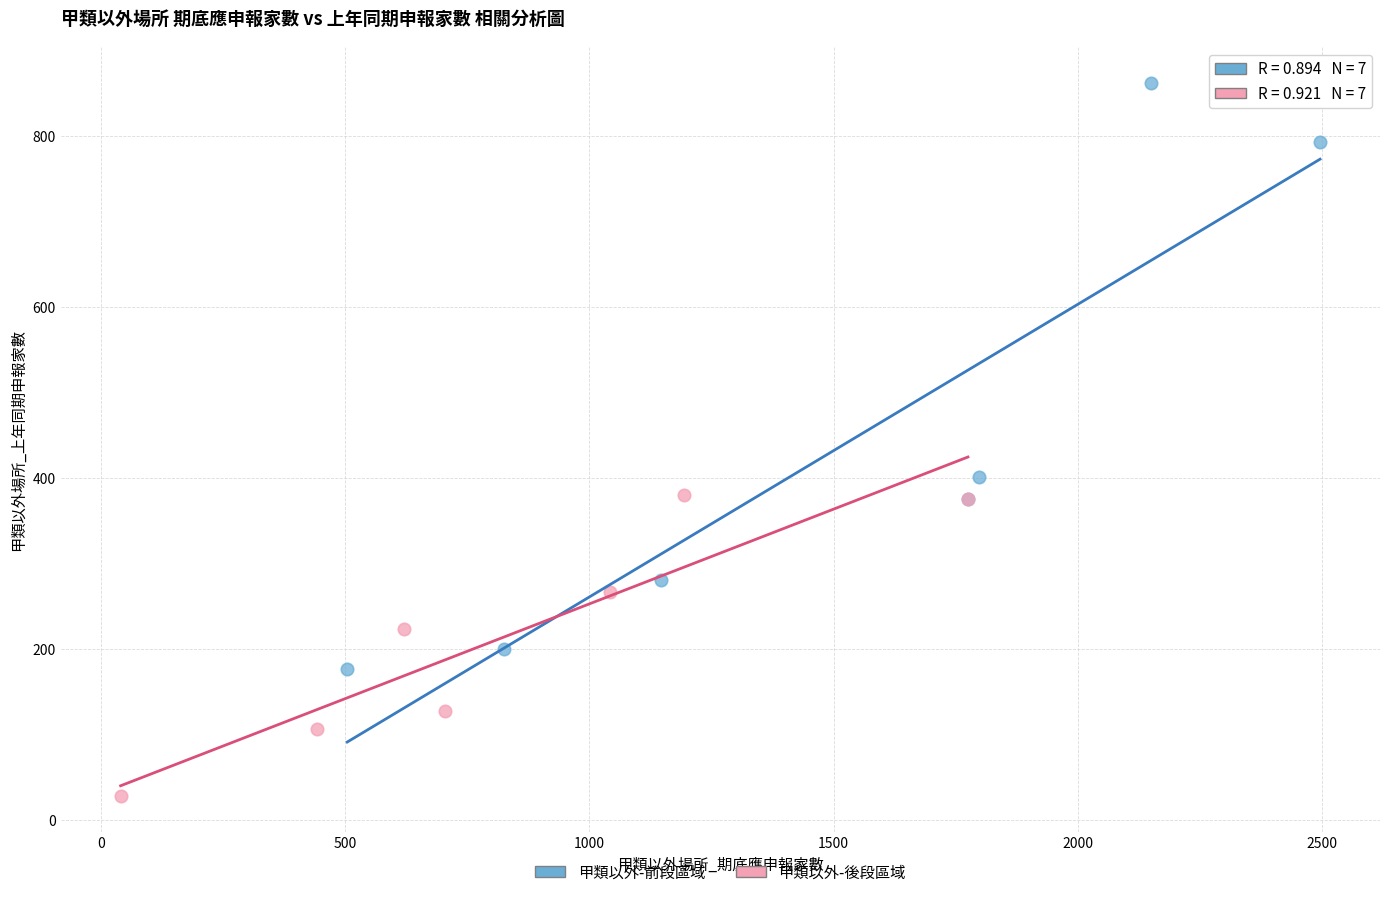

Which series contains the highest Y value?

甲類以外-前段區域